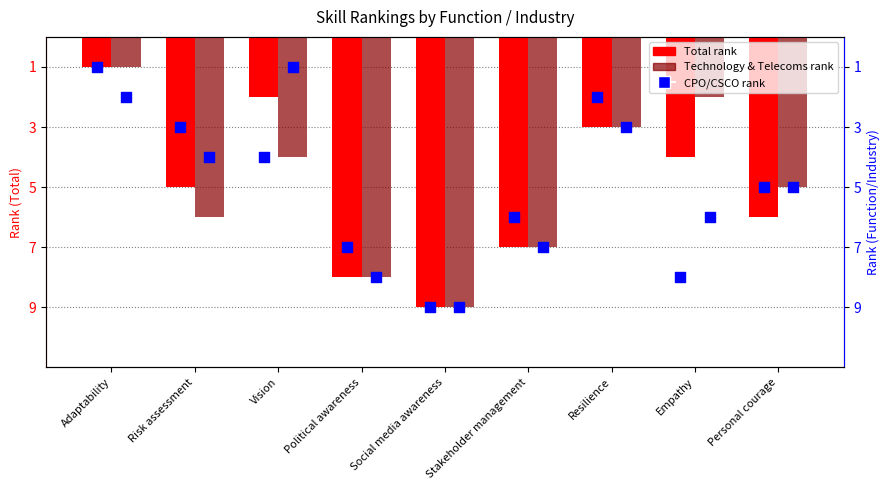

Which series has the largest Y range (max minus min)?

Total rank